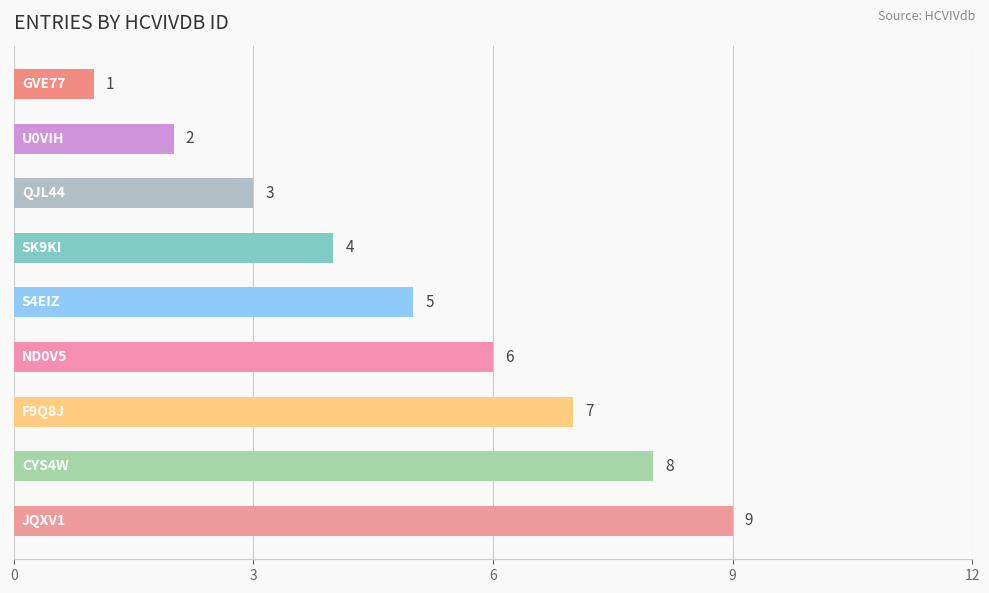

What is the value of the 5th bar from the top?

5